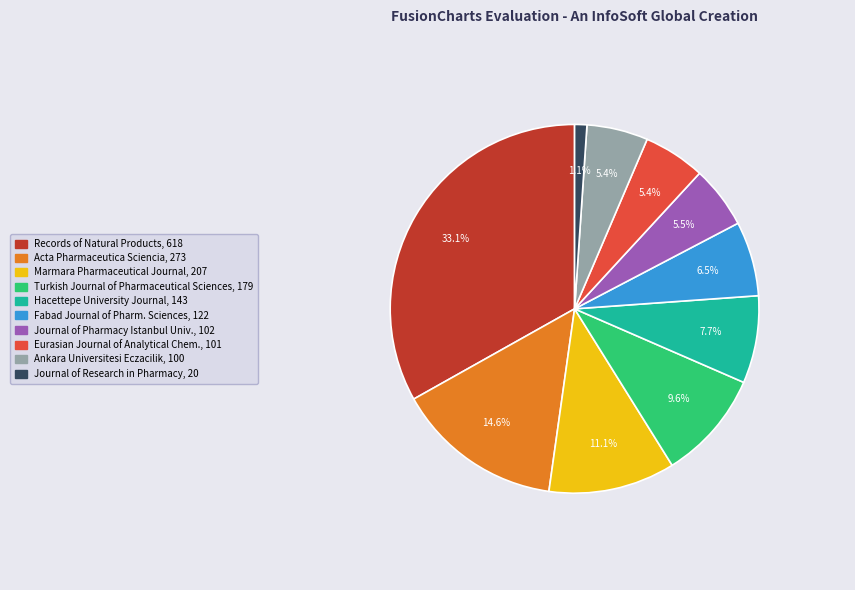

Is there a majority slice in this chart?

No